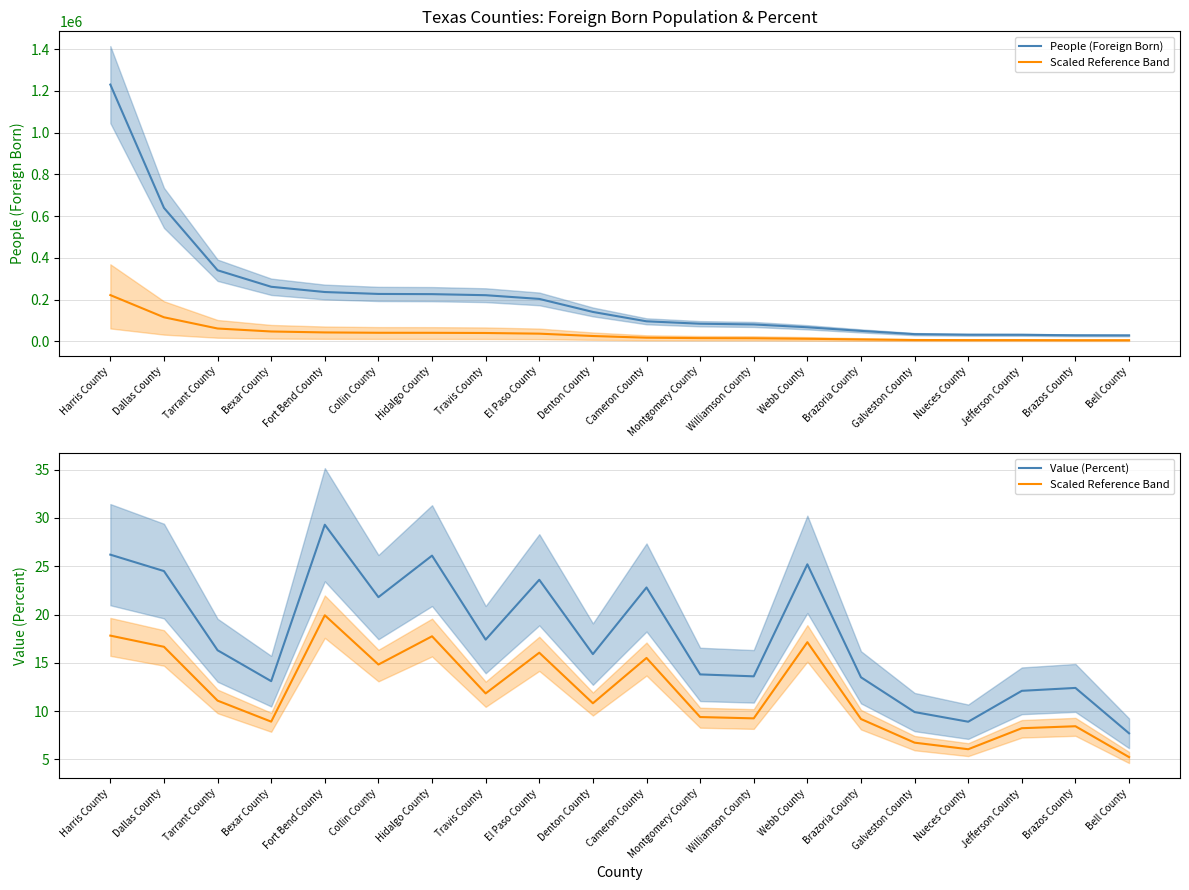

How many data points does each series have?

20